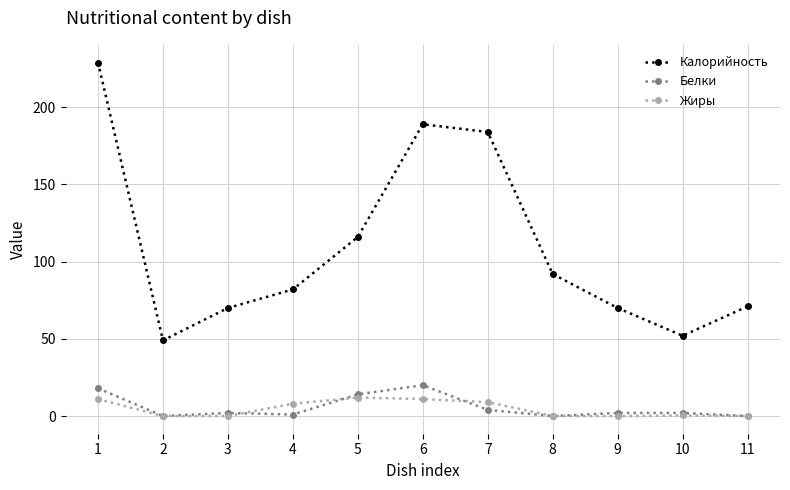

List the series in order of their peak value, highest first.

Калорийность, Белки, Жиры